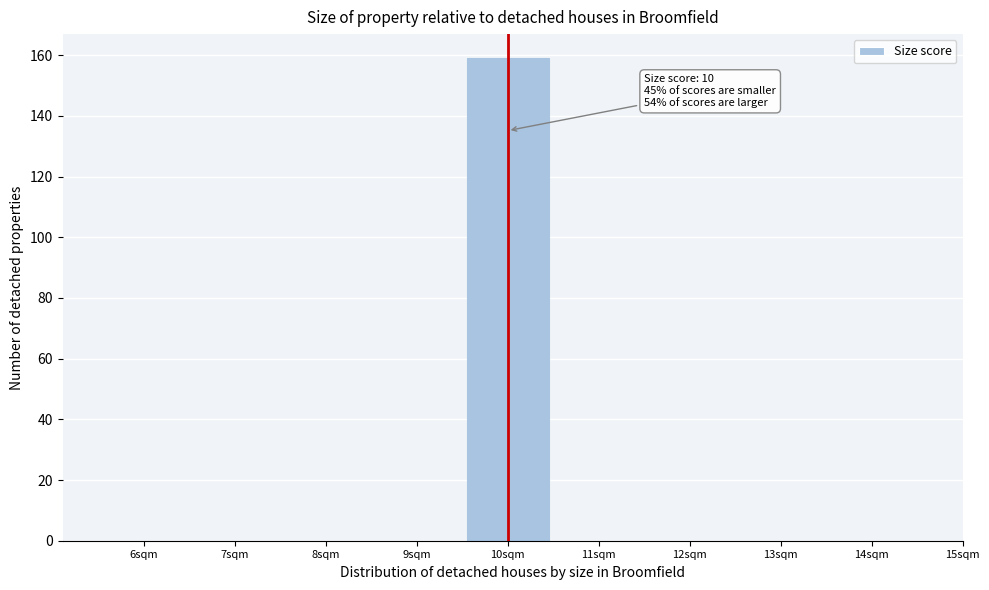

Which range on the x-axis has the tallest bar?

9.5 to 10.5